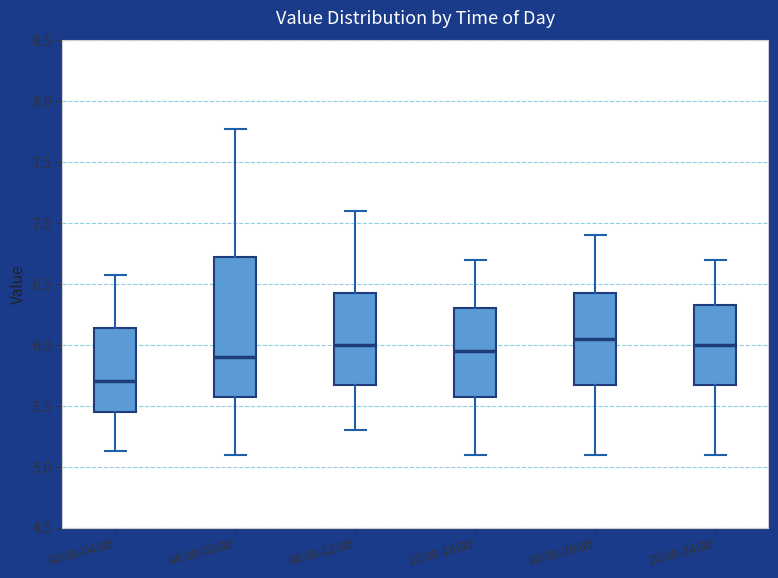

Where does the upper whisker of the box for 04:00-08:00 end on the y-axis? The values are not printed on the chart, so give them approximately, as read against the axis.

7.75